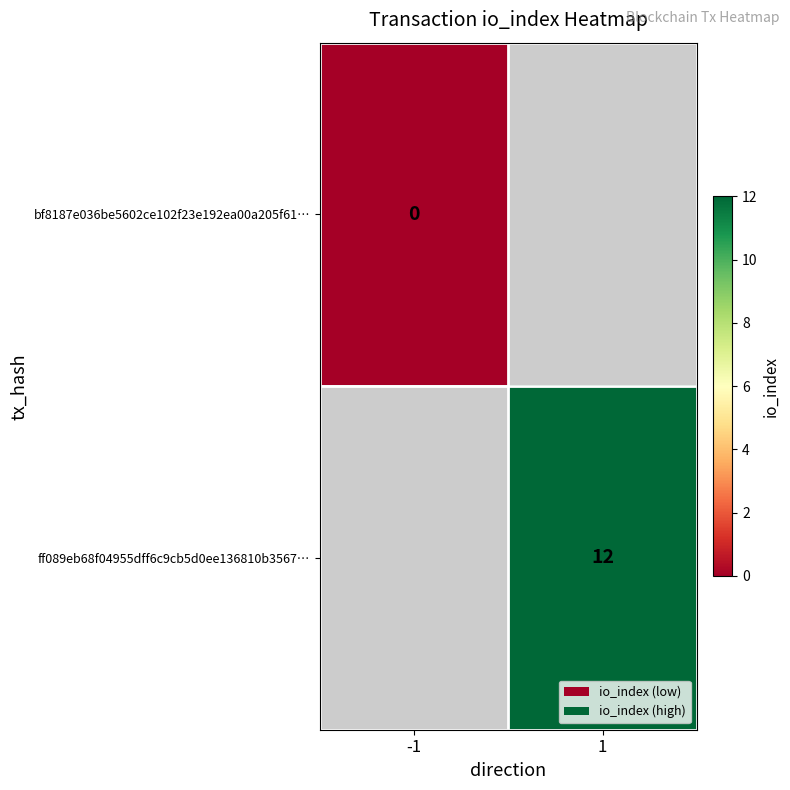

Is it true that ff089eb68f04955dff6c9cb5d0ee136810b3567… equals 12.0 at 1?

True